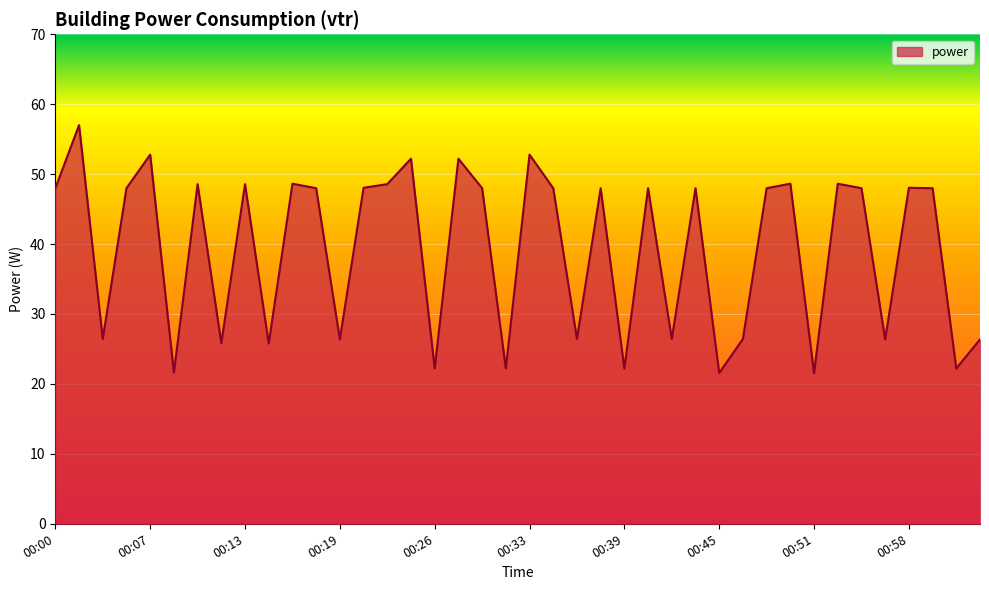

Count the number of categories in the chart.

40